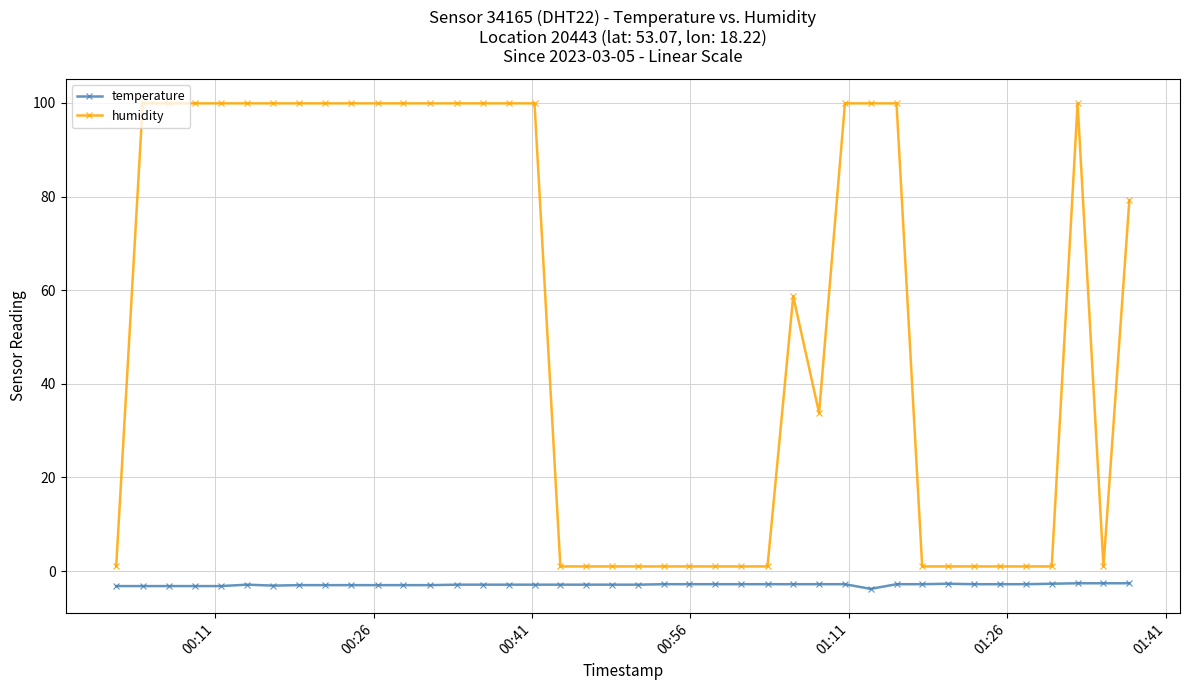

True or false: humidity and temperature intersect in this chart.

False